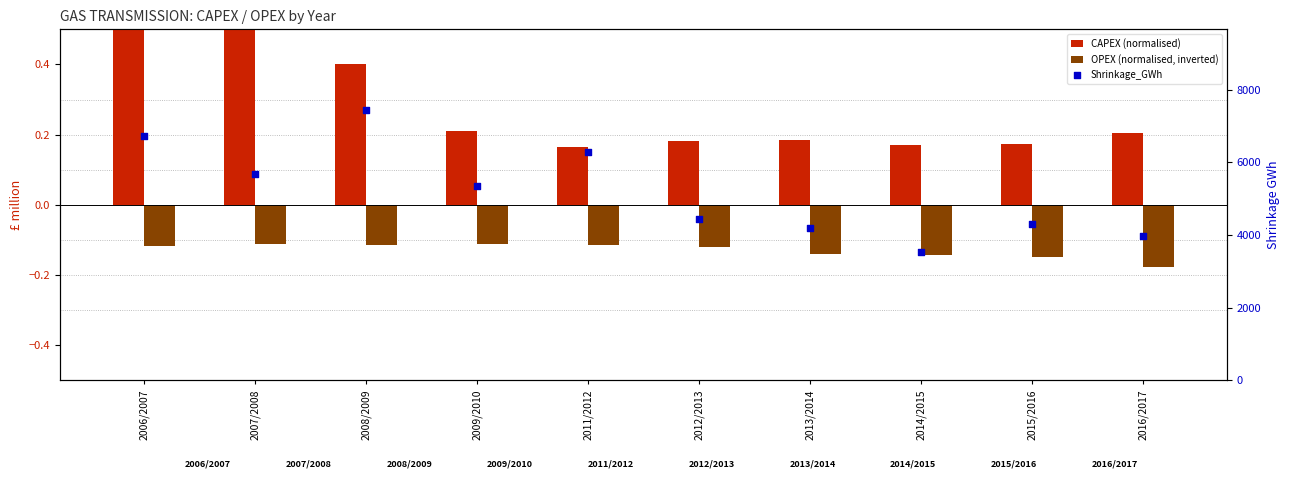

At which category is the sum across all series the highest?

2008/2009